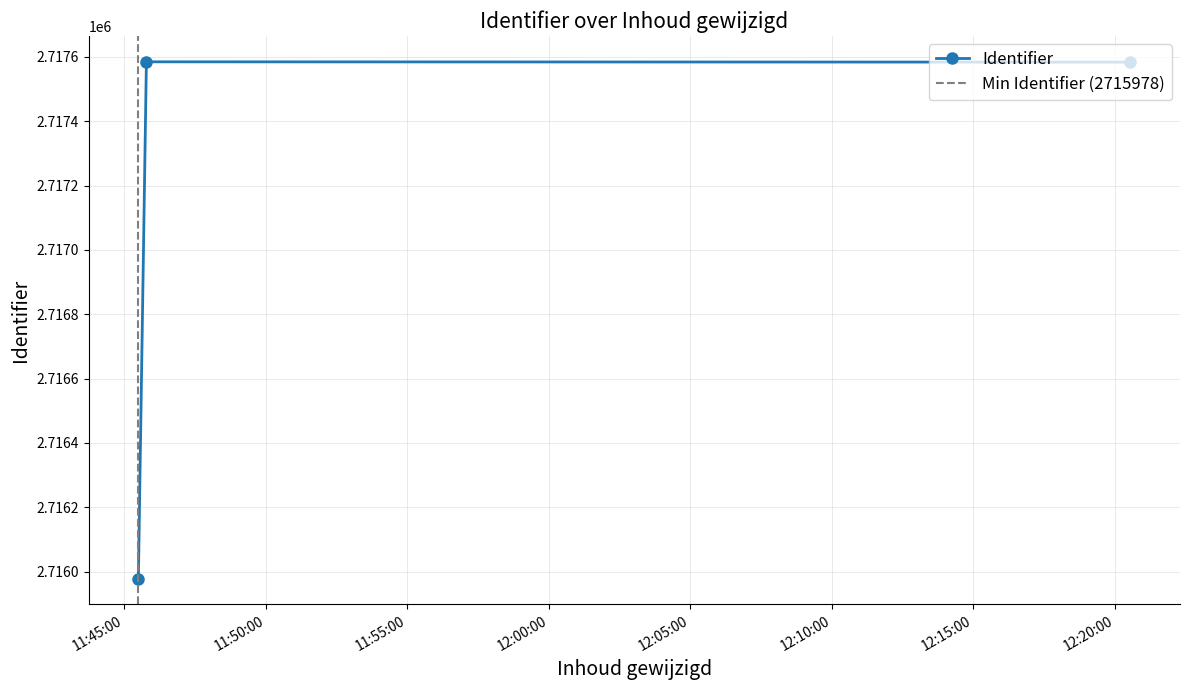

How many lines are shown in the chart?

1